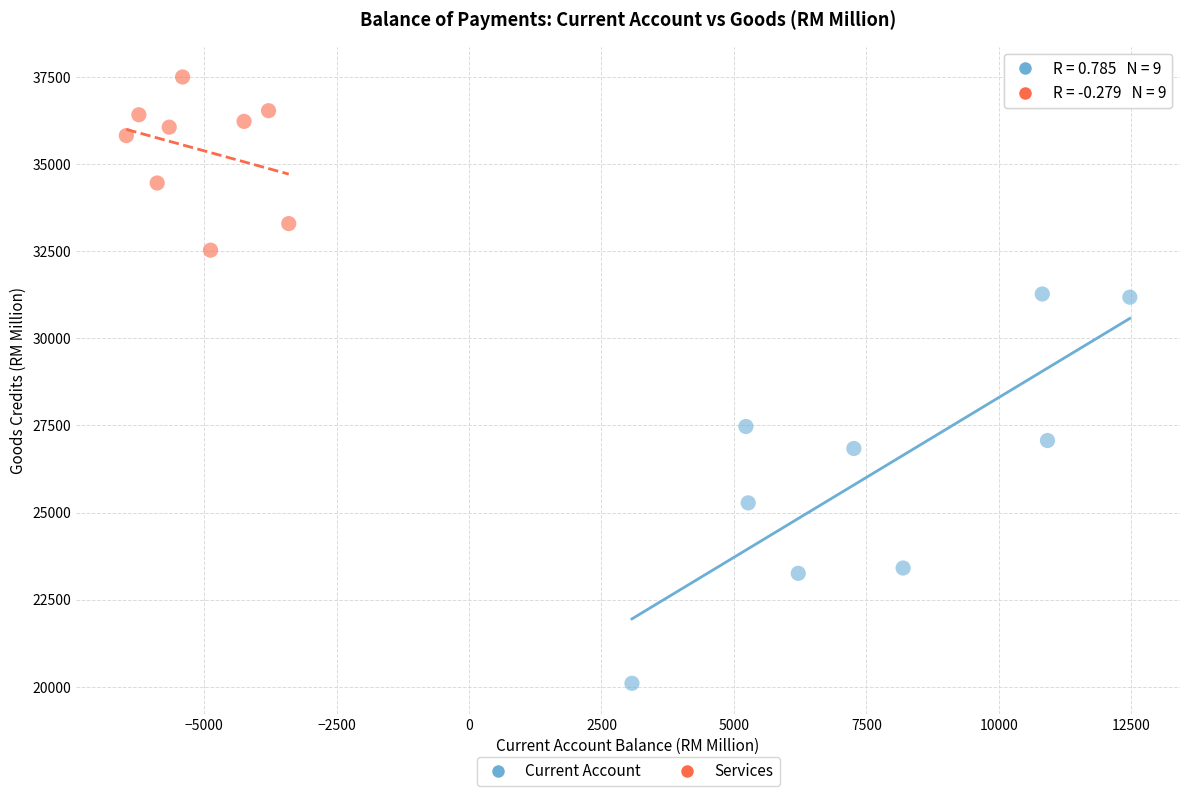

Which series contains the highest Y value?

Services